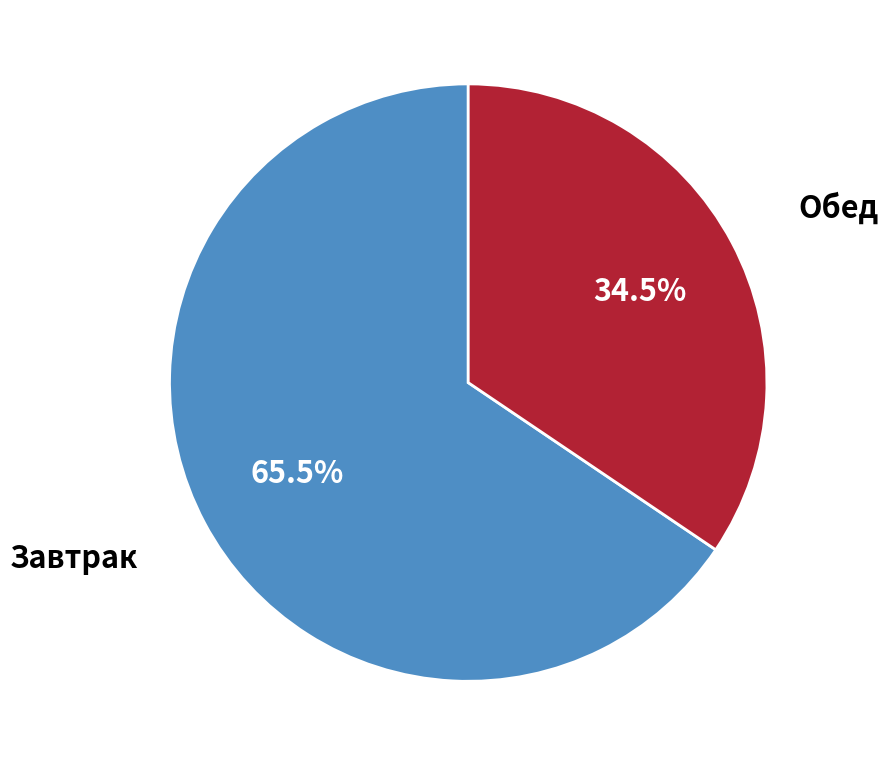

Does any single category account for the majority?

Yes